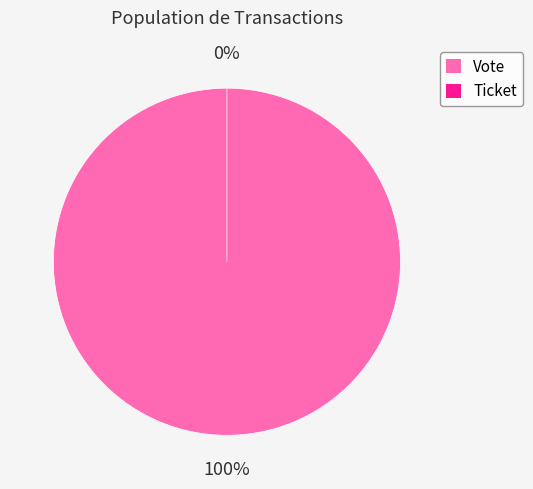

The Vote slice represents 100% of the pie. True or false?

True